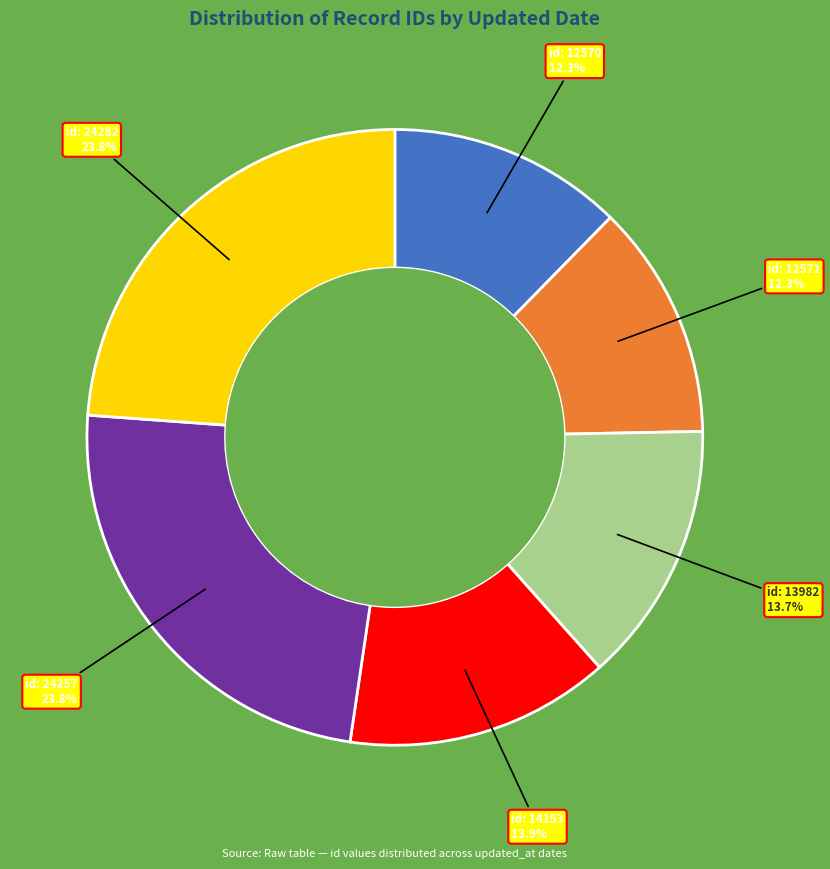

How many slices are in this pie chart?

6